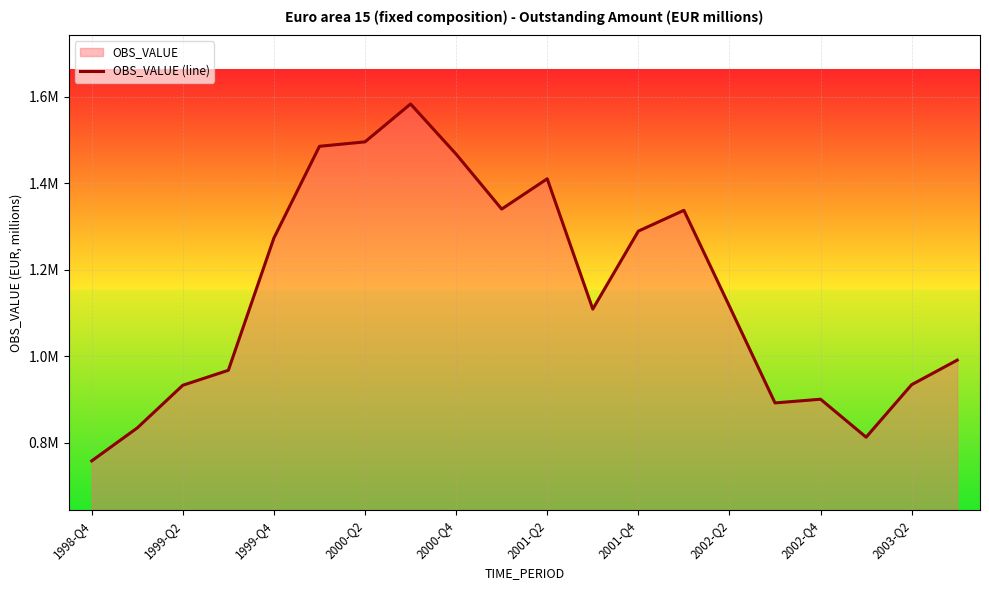

Count the number of data series in this chart.

1